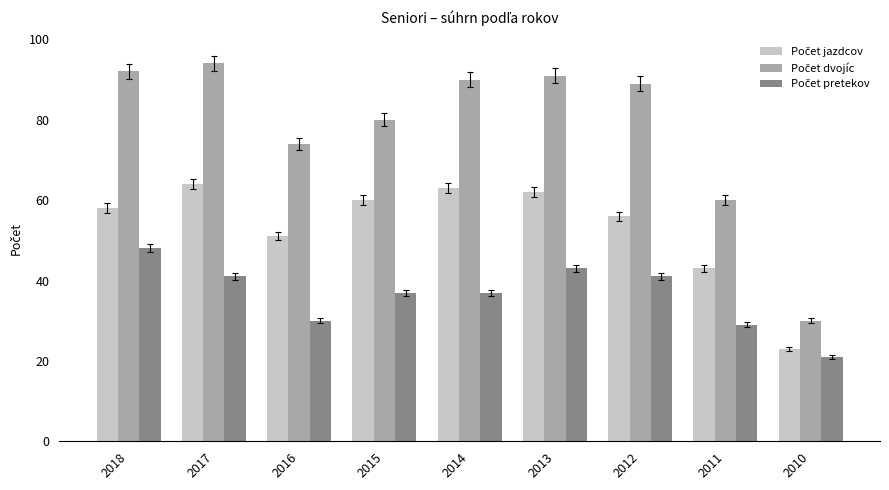

What is the difference between the highest and lowest values at 2018?

44